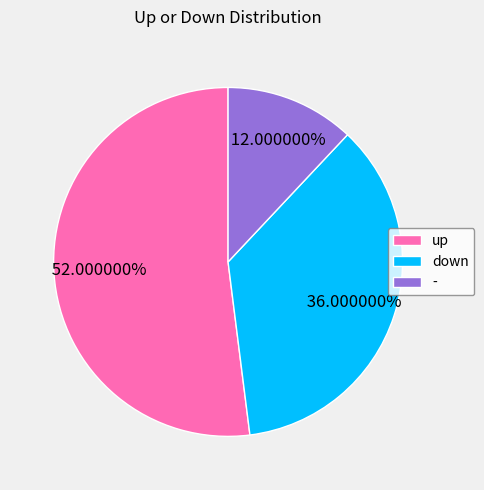

How many slices are in this pie chart?

3